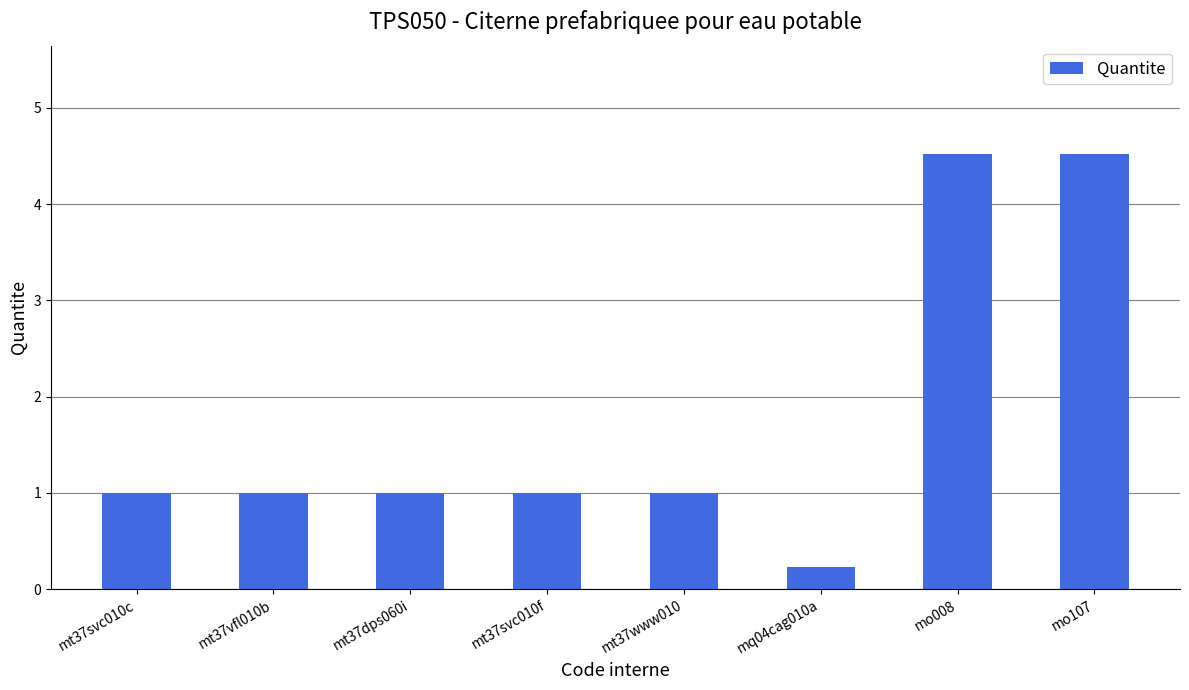

True or false: the data shows 1.6 at mt37vfl010b.

False